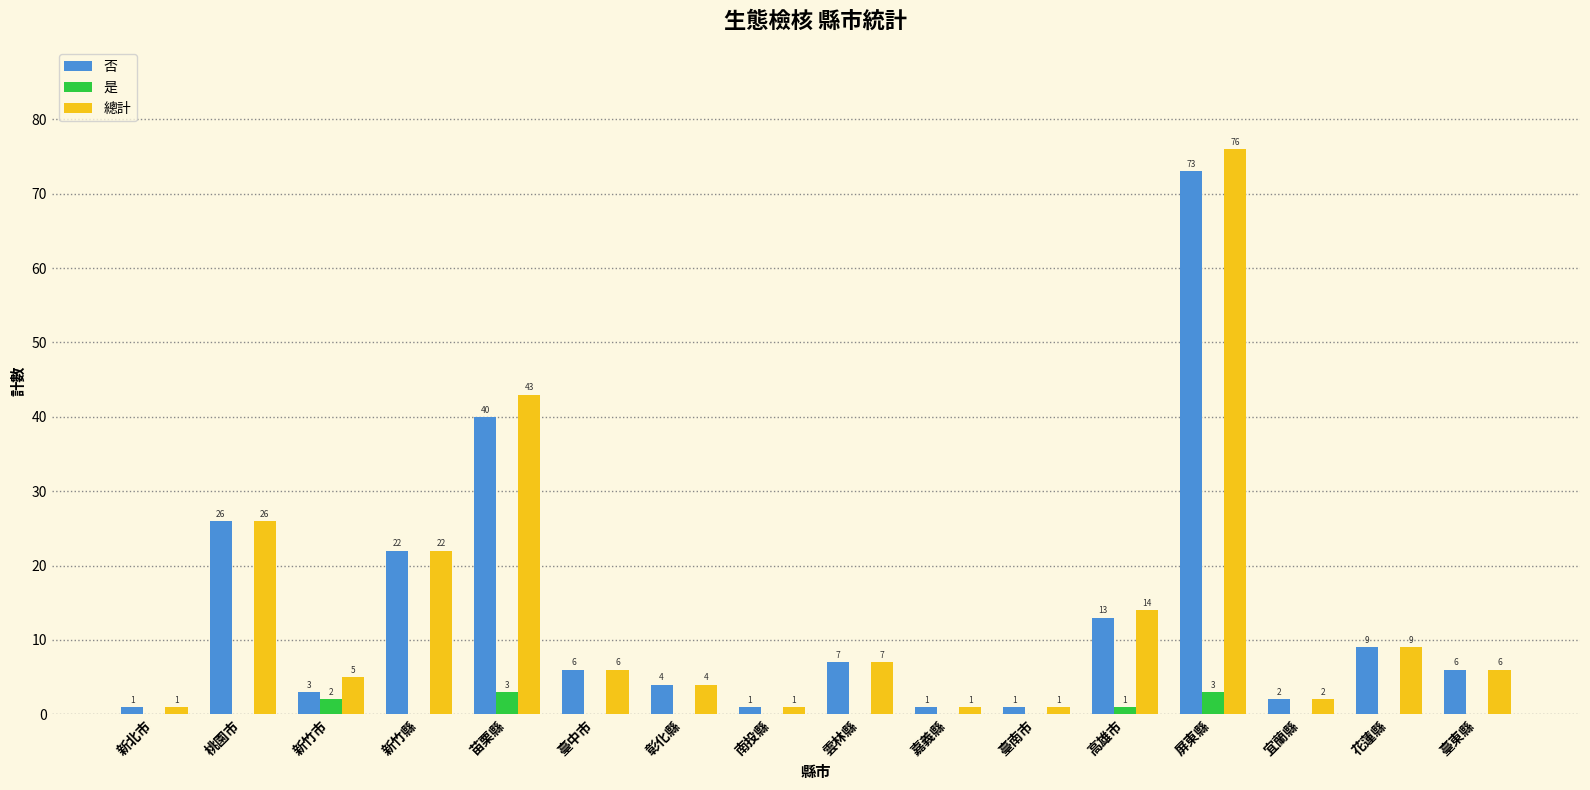

Which series changed the most between 新竹市 and 新竹縣?

否